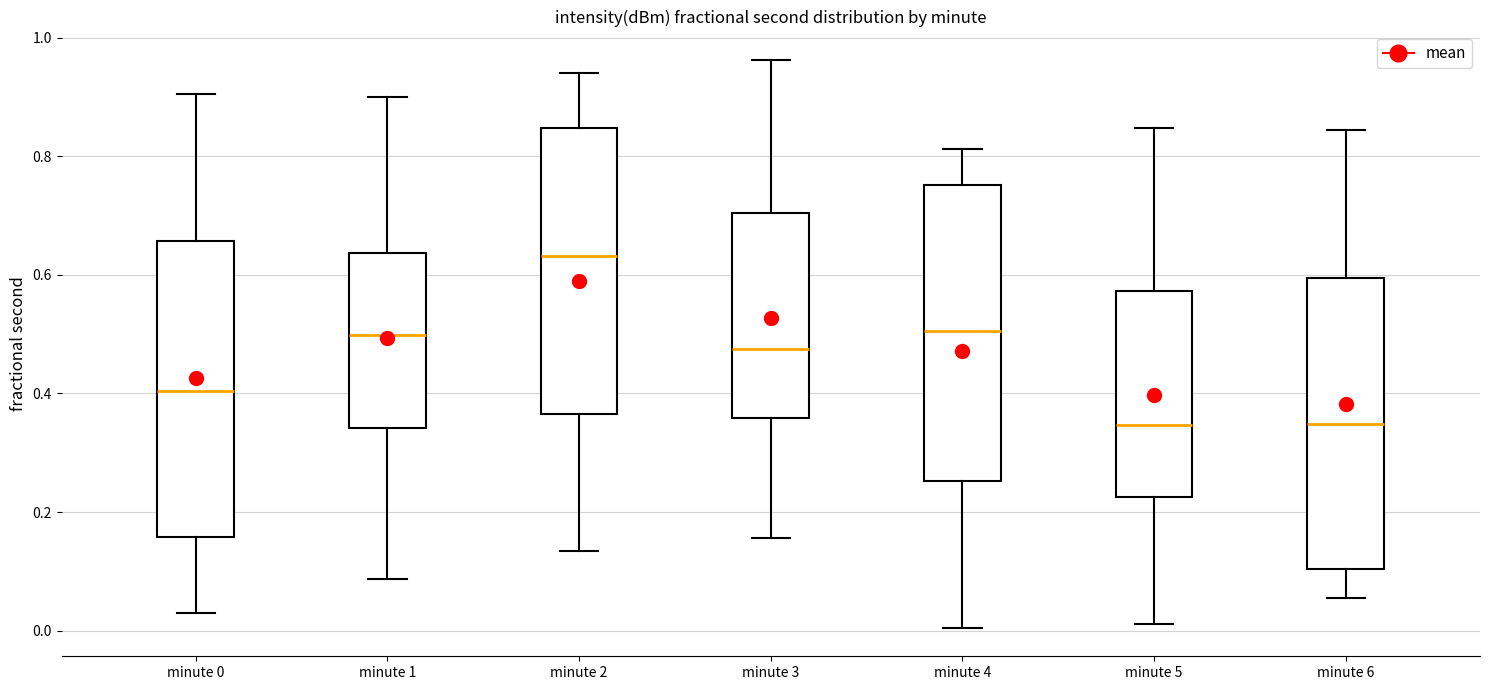

Which box has the highest median line?

minute 2